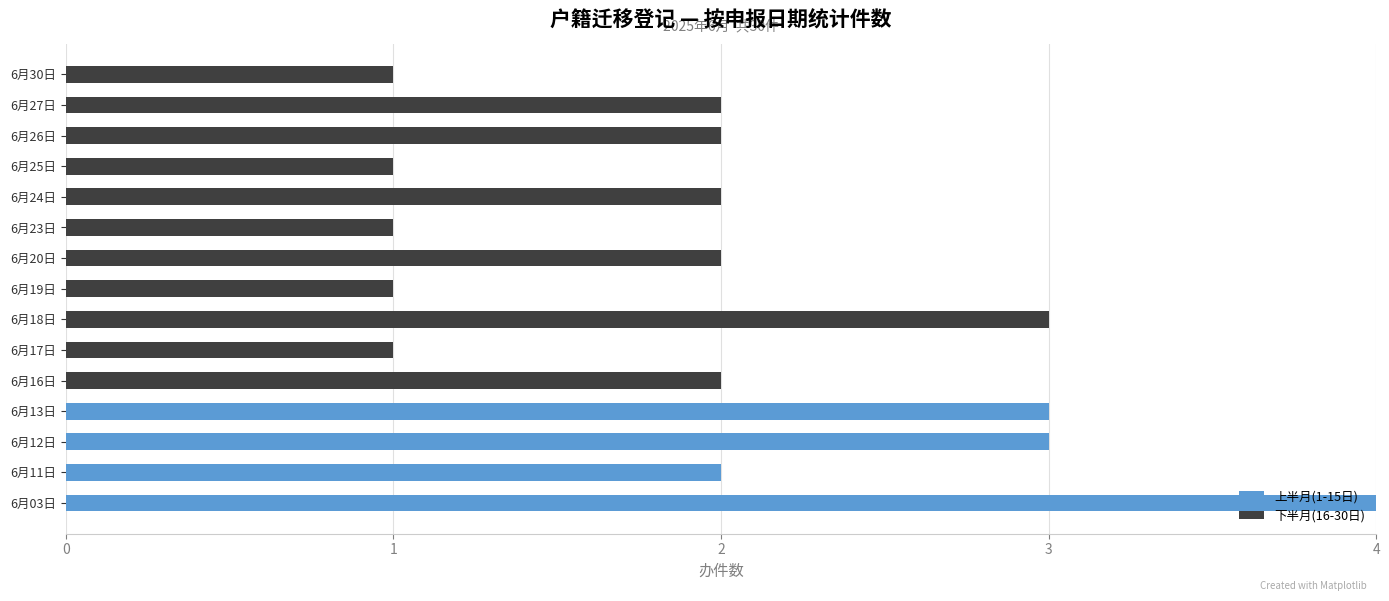

How many series are shown in this chart?

2